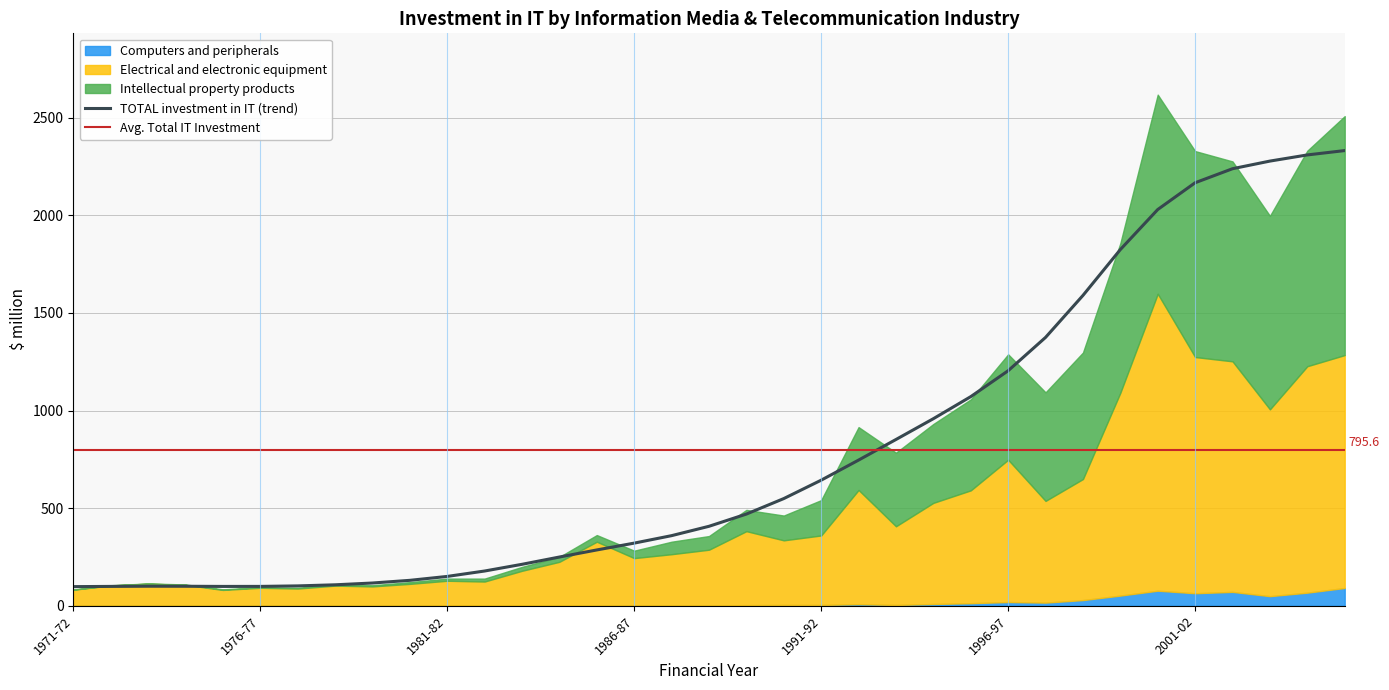

Which series has the largest total across all categories?

TOTAL investment in IT